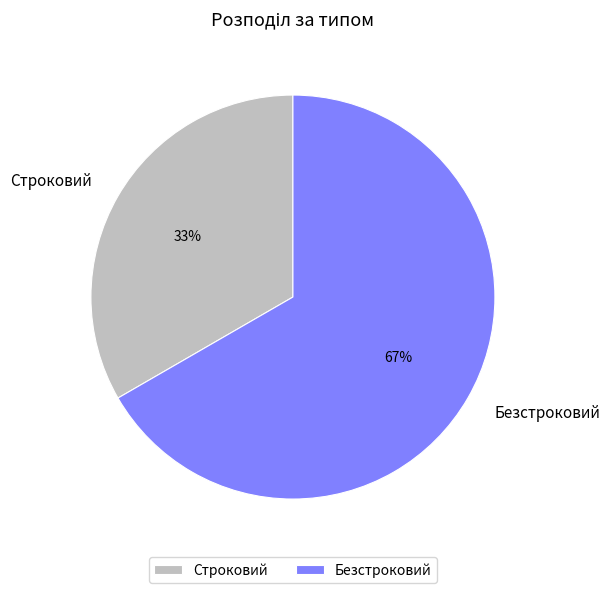

The Безстроковий slice represents 59% of the pie. True or false?

False